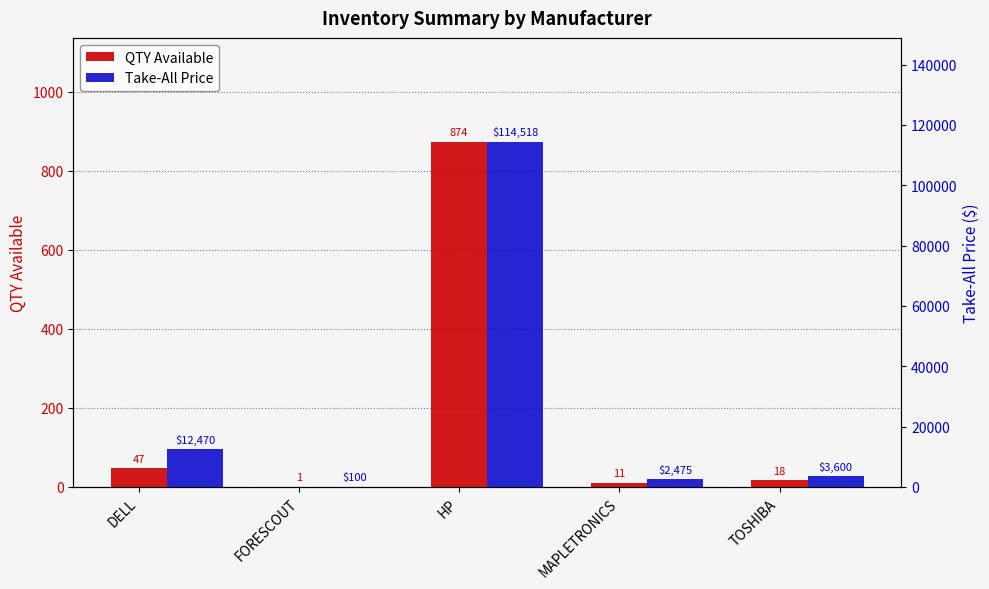

At which label does QTY Available first exceed 18?

DELL